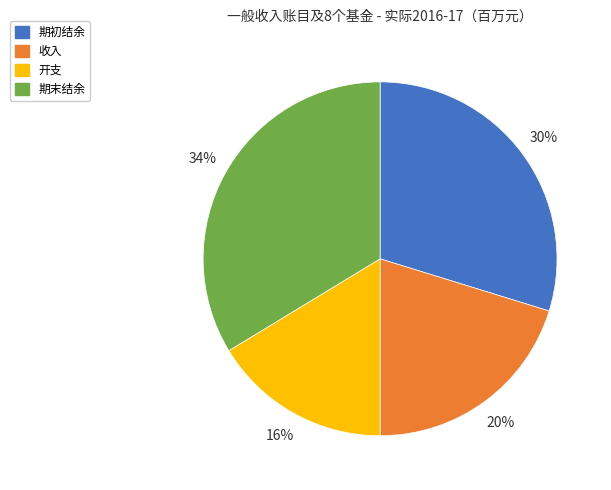

To the nearest percent, what is the combined percentage of 收入 and 期初结余?

50%